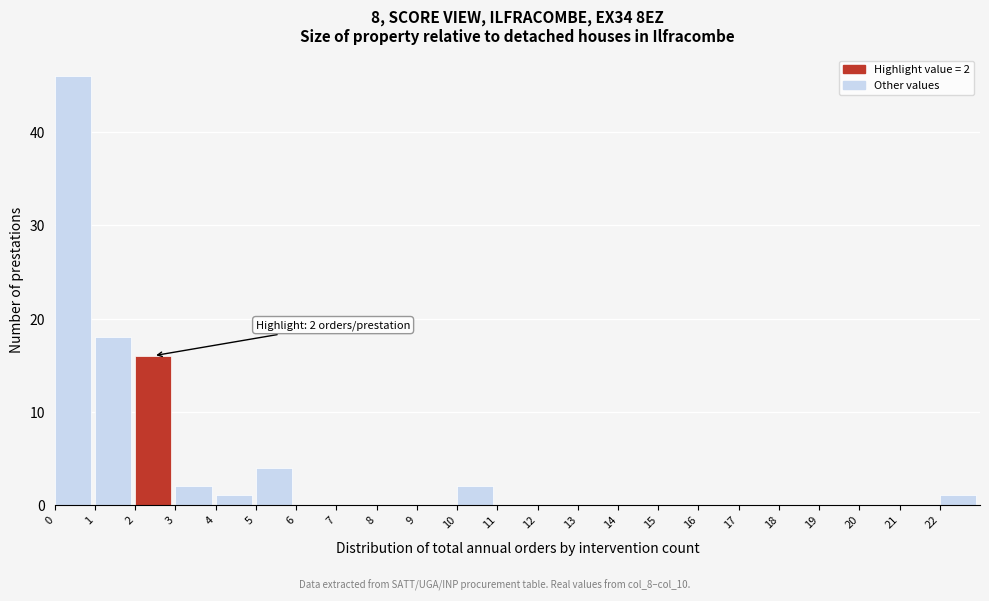

Which range on the x-axis has the tallest bar?

0 to 1